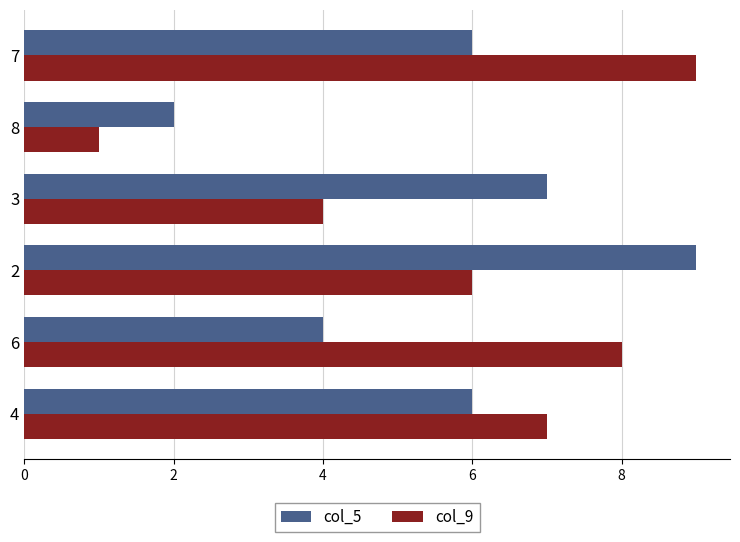

At 4, list the series in order from smallest to largest.

col_5, col_9